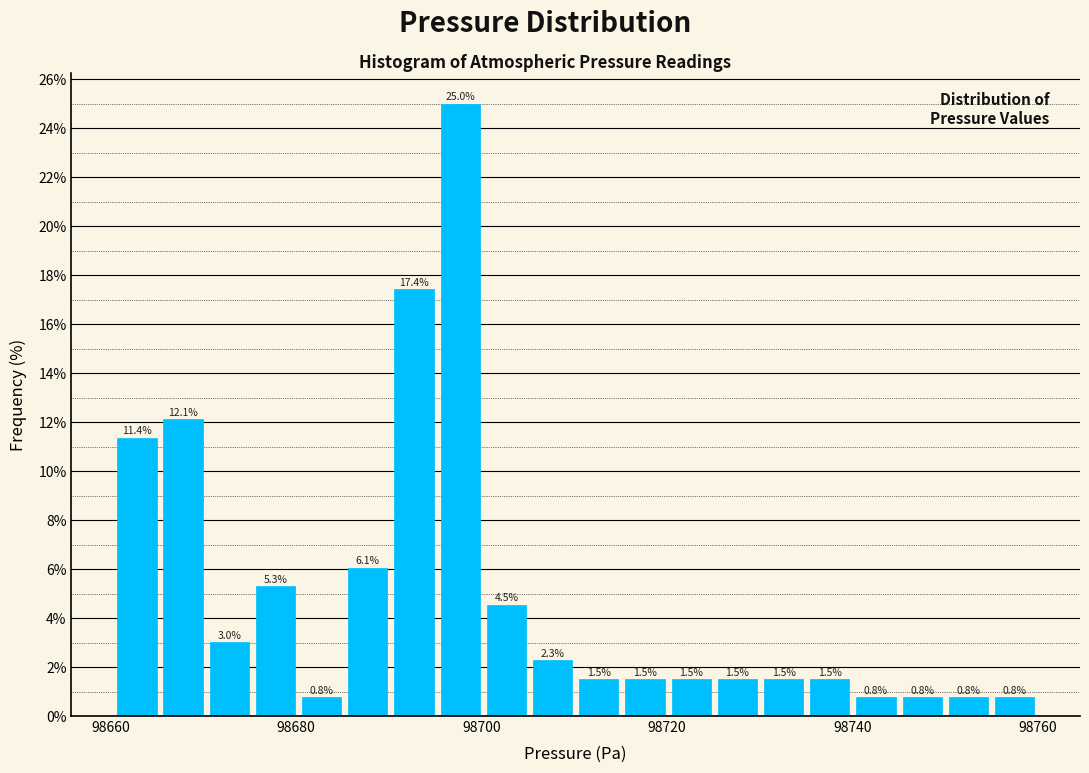

Around what value on the x-axis is the tallest bar? Give the approximate position of its centre, as read against the axis.

98698